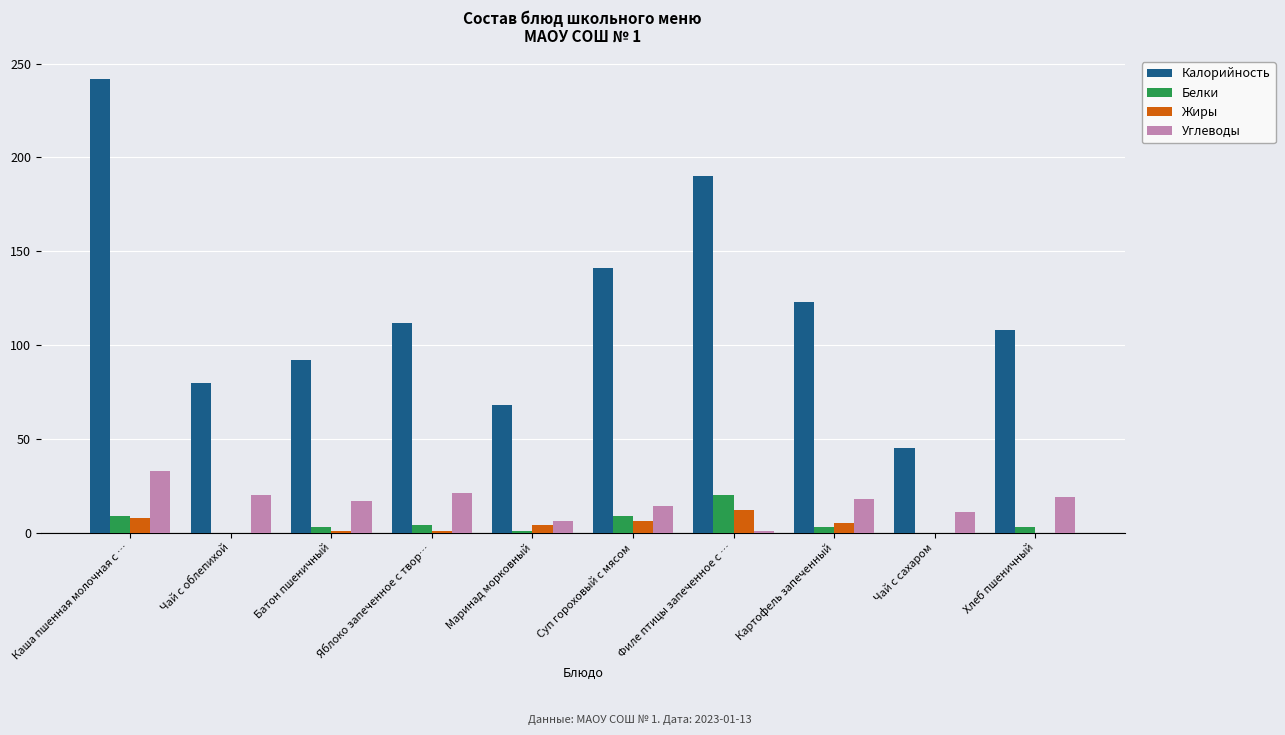

Which series has the largest total across all categories?

Калорийность